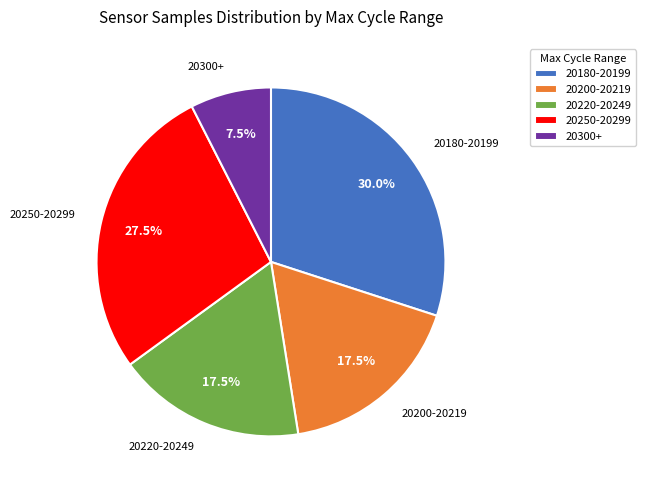

Count the number of slices in the pie.

5